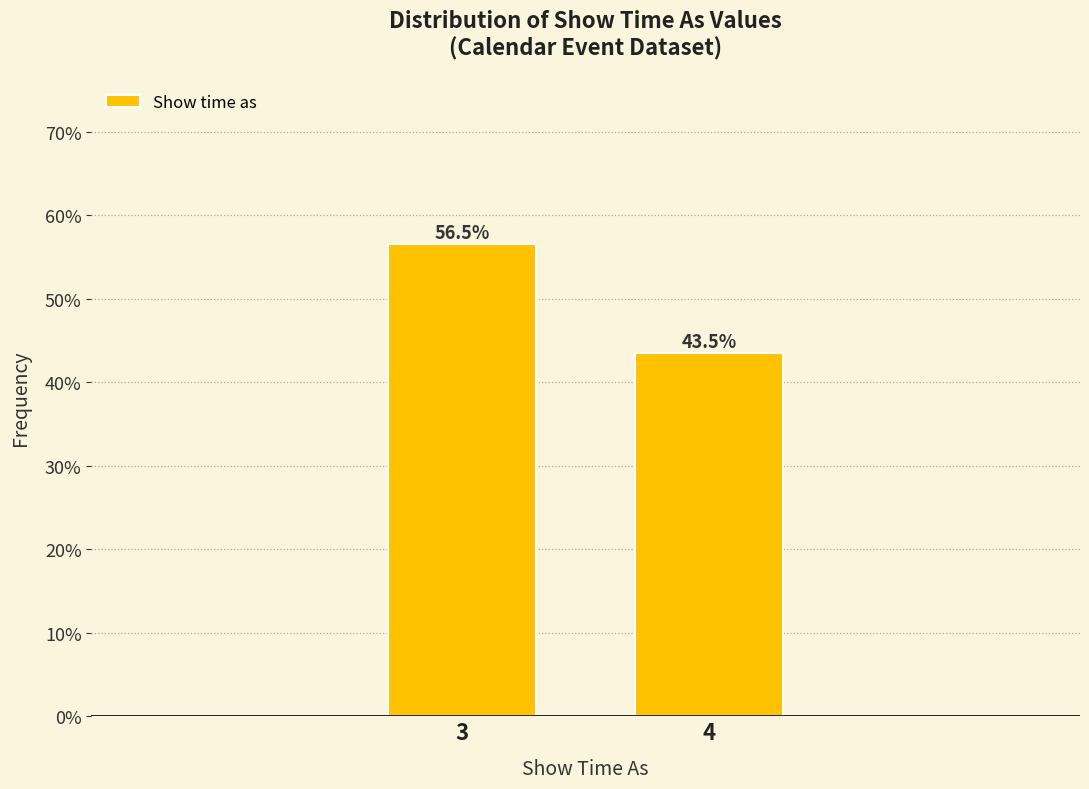

Reading left to right, what are all the values shown in this chart?

56.5	43.5